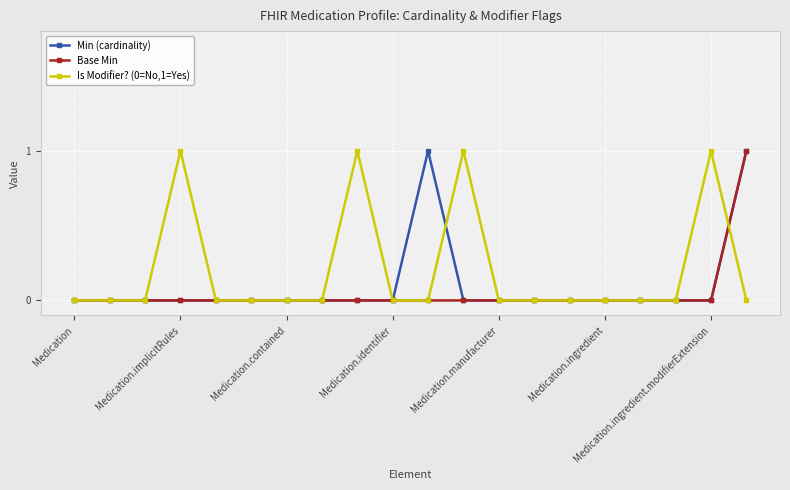

Rank the series by their average value, from lowest to highest.

Base Min, Min (cardinality), Is Modifier? (0=No,1=Yes)